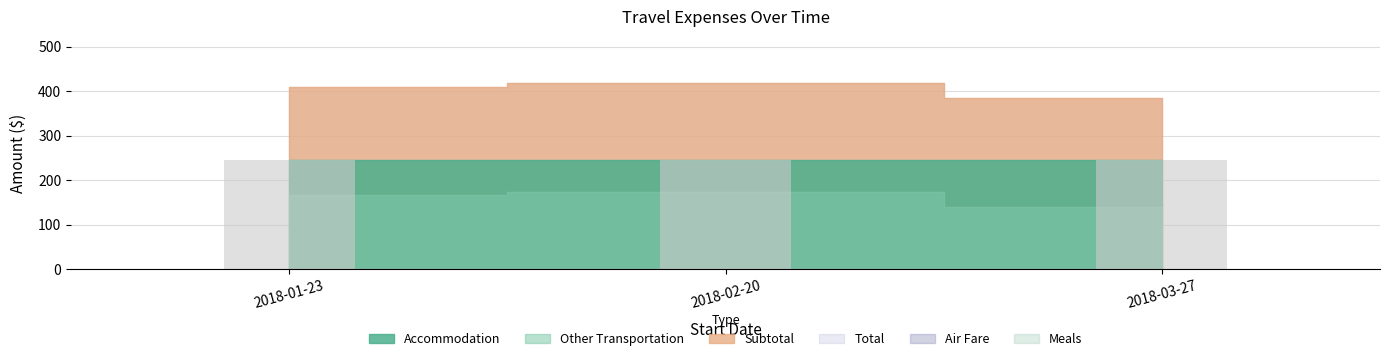

Rank the series at 2018-01-23 from lowest to highest value.

Air Fare, Meals, Other Transportation, Accommodation, Subtotal, Total